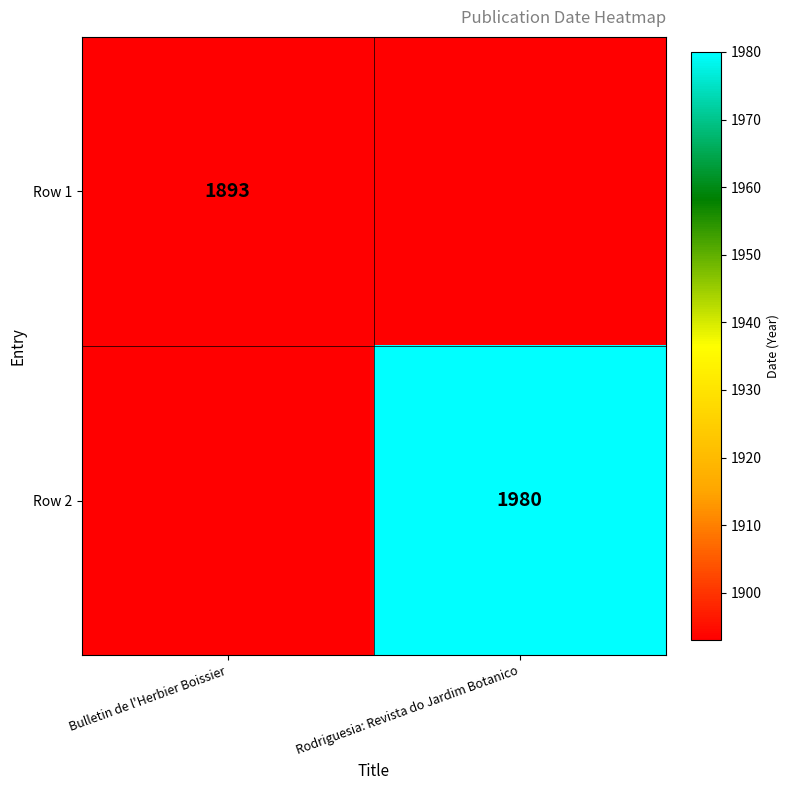

The Row 1 series shows 2889 at Bulletin de l'Herbier Boissier. True or false?

False